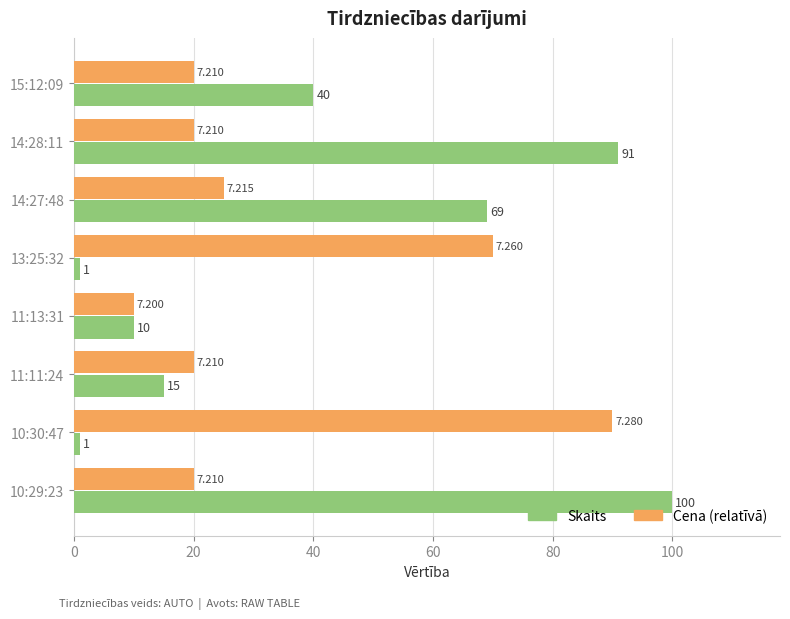

At how many categories does at least one series exceed 77?

3